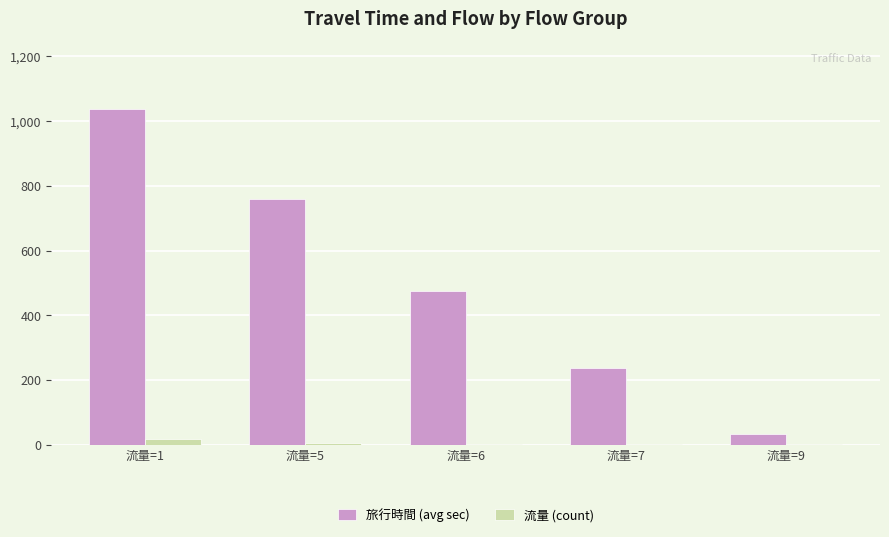

What is the average value of the 旅行時間 (avg sec) series?

508.4